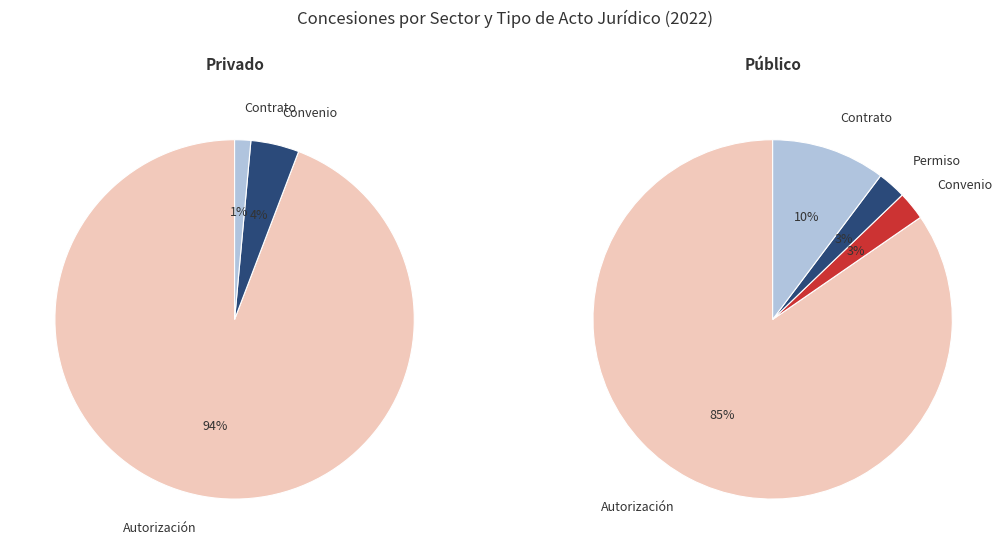

To the nearest percent, what portion does Contrato represent?

1%